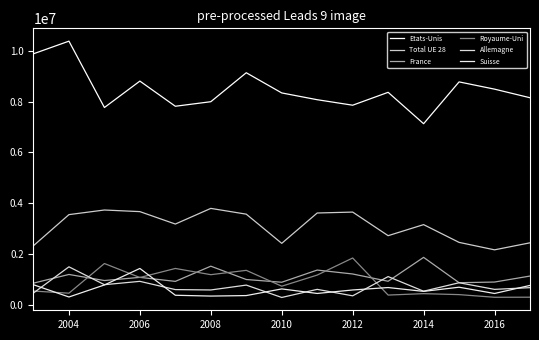

Reading left to right, extract all data points from this chart.

Etats-Unis: 9881124	10377717	7767712	8806937	7817652	7996195	9135198	8341134	8074822	7858748	8365674	7131090	8775434	8490496	8152204
Total UE 28: 2333466	3555983	3737728	3673955	3185630	3801076	3574261	2426402	3619844	3655820	2728272	3162481	2464433	2171569	2447426
France: 862188	1203044	964114	1088883	930880	1528386	1004217	897084	1375960	1221593	935211	1875162	878663	904850	1140518
Royaume-Uni: 549593	467099	1633131	1082939	1439041	1194512	1364443	741032	1178853	1850358	392903	448294	410397	305813	308912
Allemagne: 473998	1503533	800454	932183	607951	593242	784866	298429	616833	362926	1119254	544032	877372	616827	684640
Suisse: 798556	317047	790076	1439426	385143	353091	372647	634420	456259	592690	688259	537995	701420	454804	772314